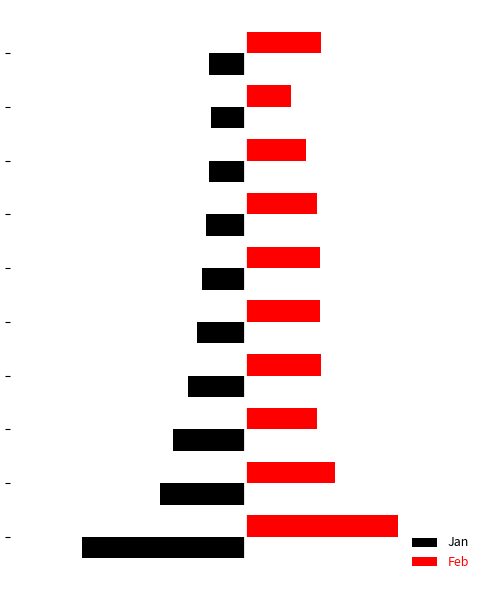

What are all the series names shown in the legend?

Jan, Feb